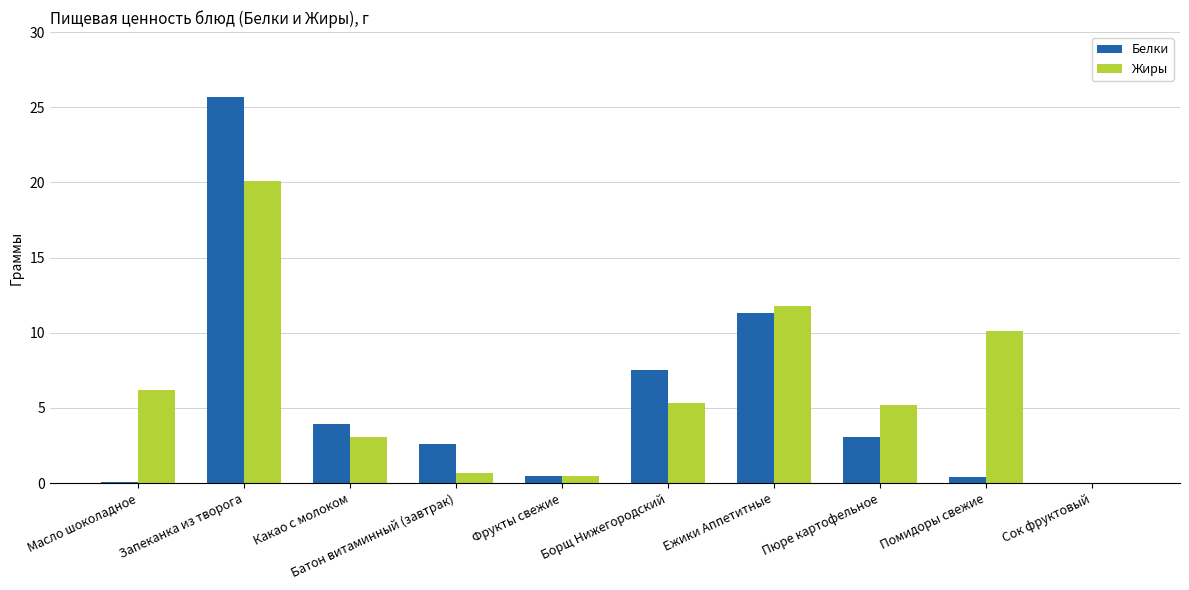

Is the value of Белки at Ежики Аппетитные greater than the value of Жиры at Сок фруктовый?

Yes